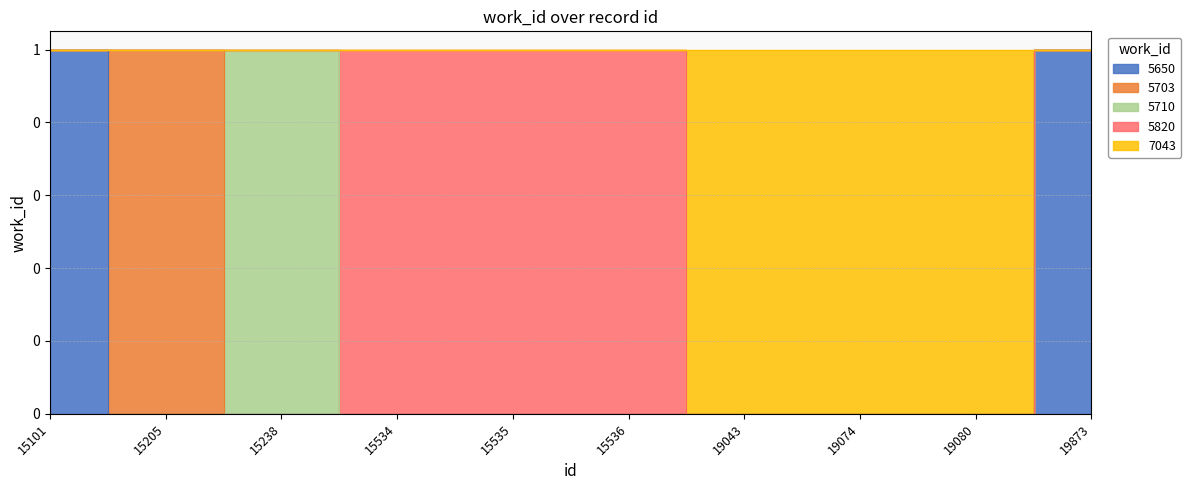

Is it true that the value at 15205 is 0?

False